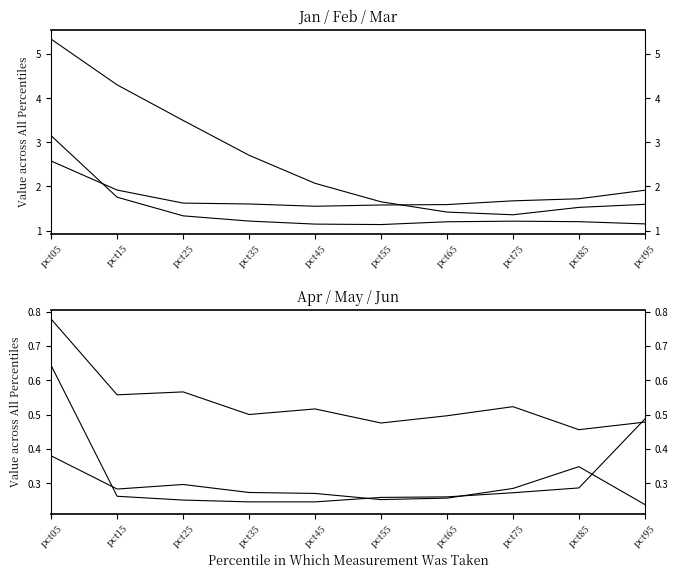

How many data points in Jan are above 2?

5